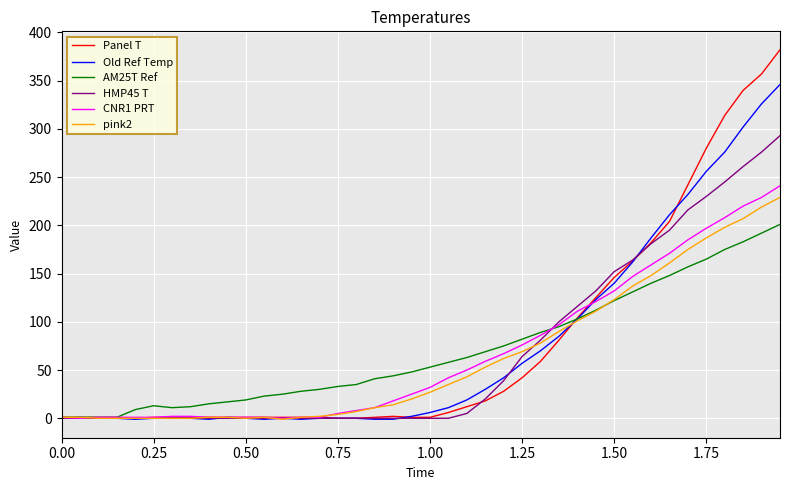

Which series has the widest spread of values?

Panel T